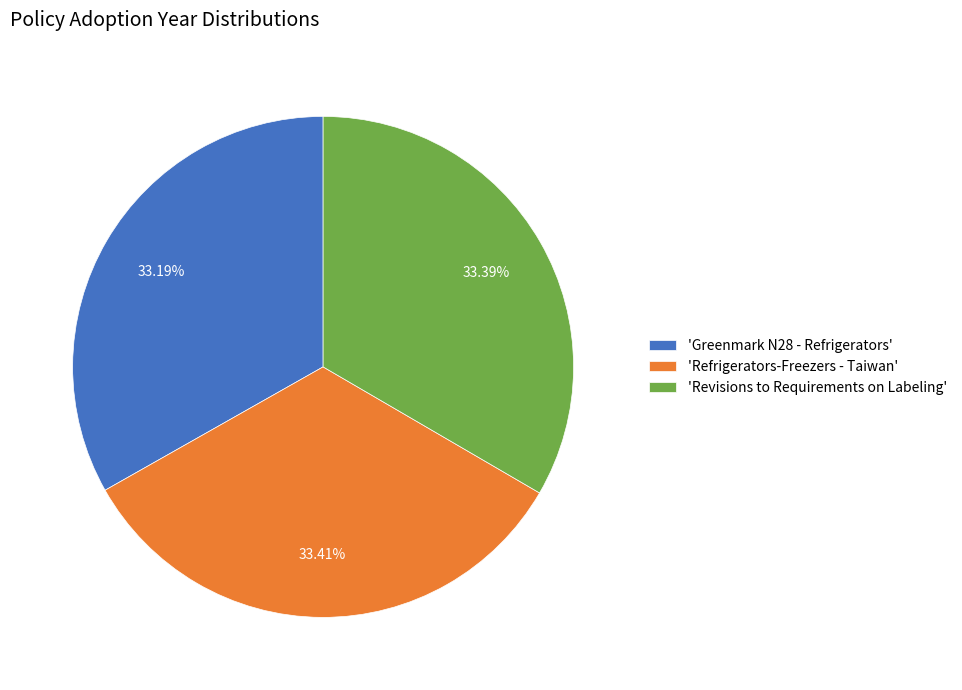

Is 'Greenmark N28 - Refrigerators' the majority of the pie?

No